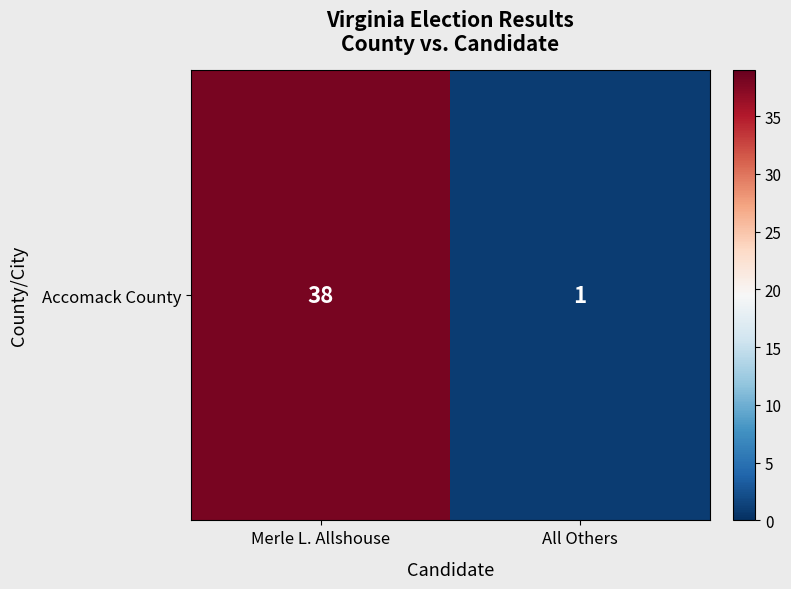

List the labels in order of value, largest first.

Merle L. Allshouse, All Others